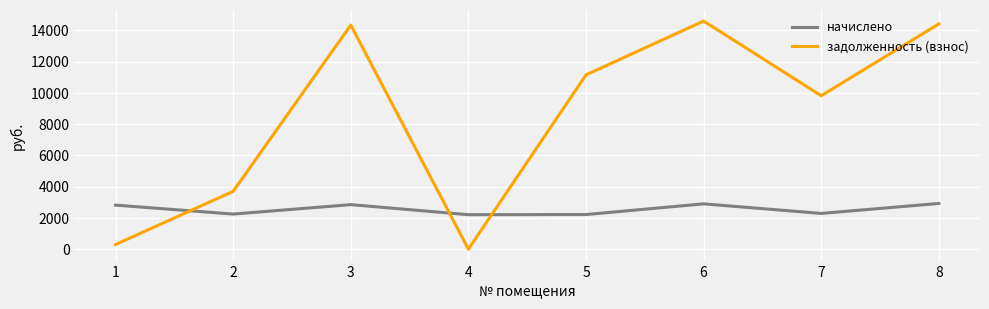

What is the sum of the задолженность (взнос) values at 3 and 2?

18025.4